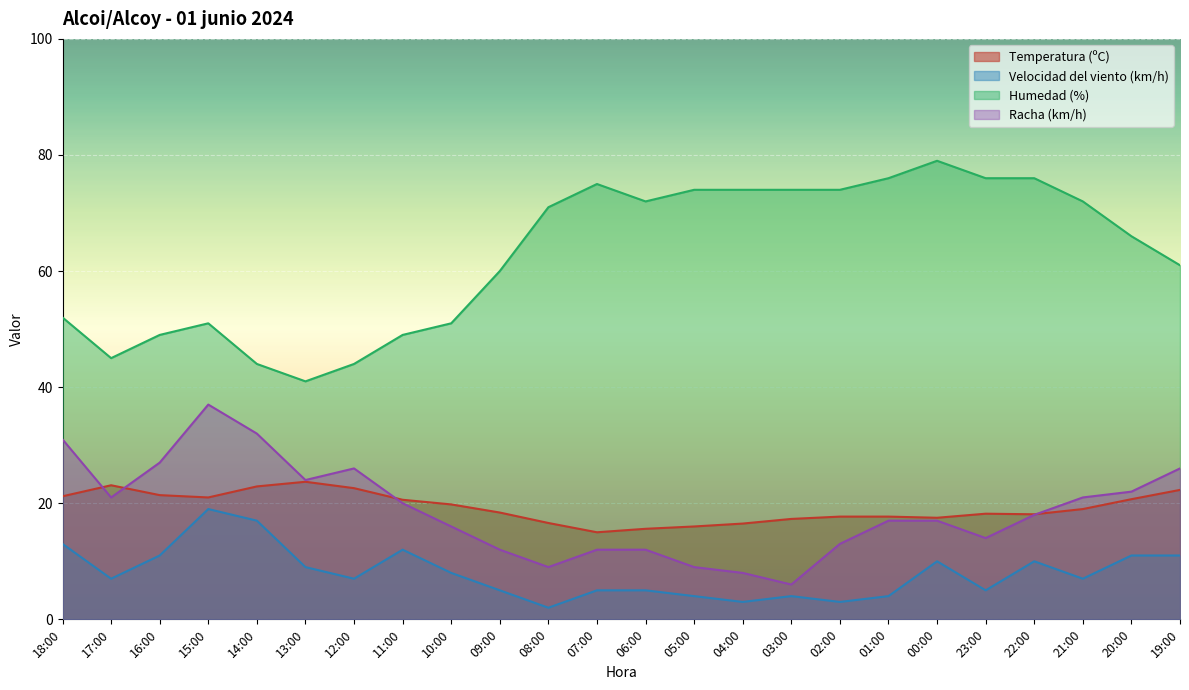

At which category does Racha (km/h) reach its first local valley?

17:00